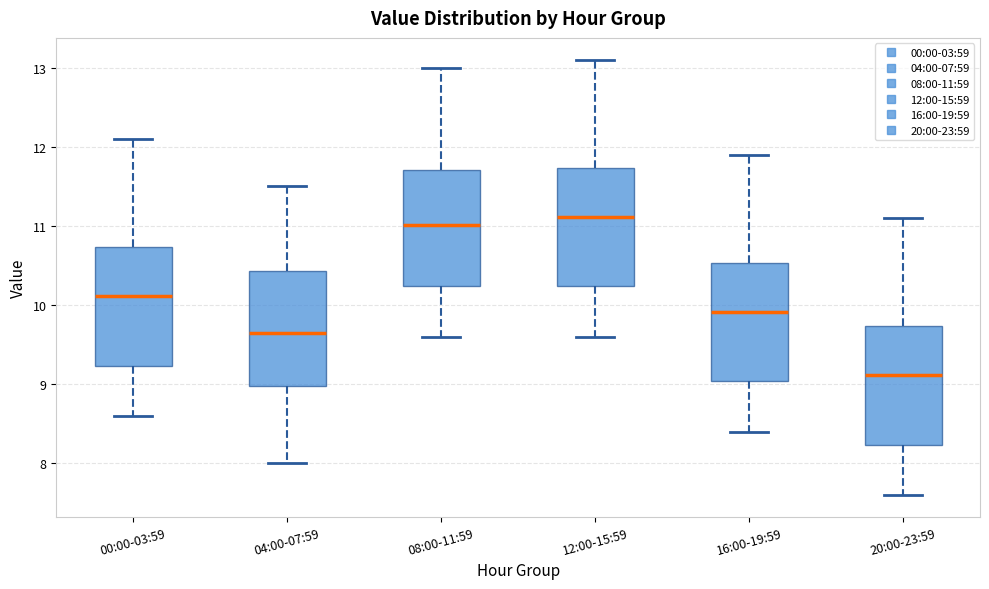

Where does the upper whisker of the box for 00:00-03:59 end on the y-axis? The values are not printed on the chart, so give them approximately, as read against the axis.

12.1